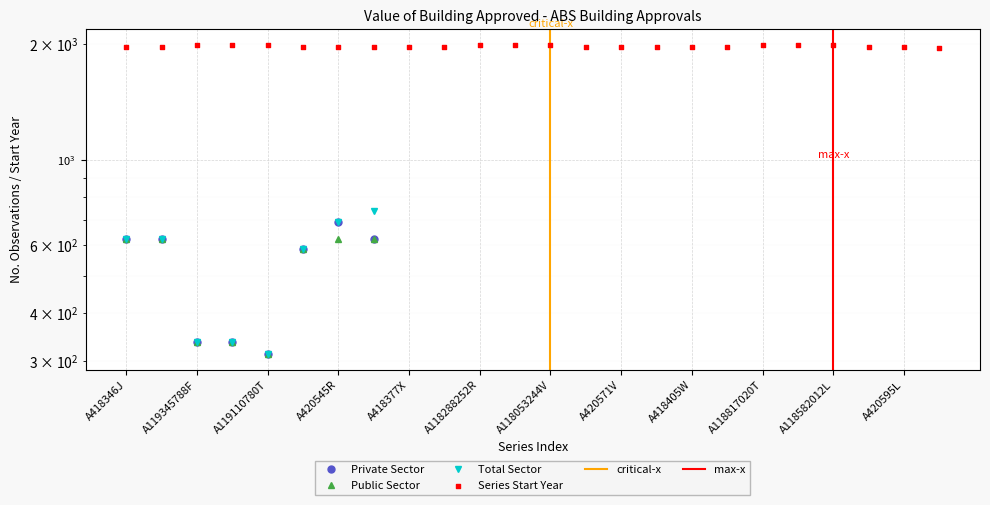

Which has a higher value, A418377X or A118582012L?

A118582012L